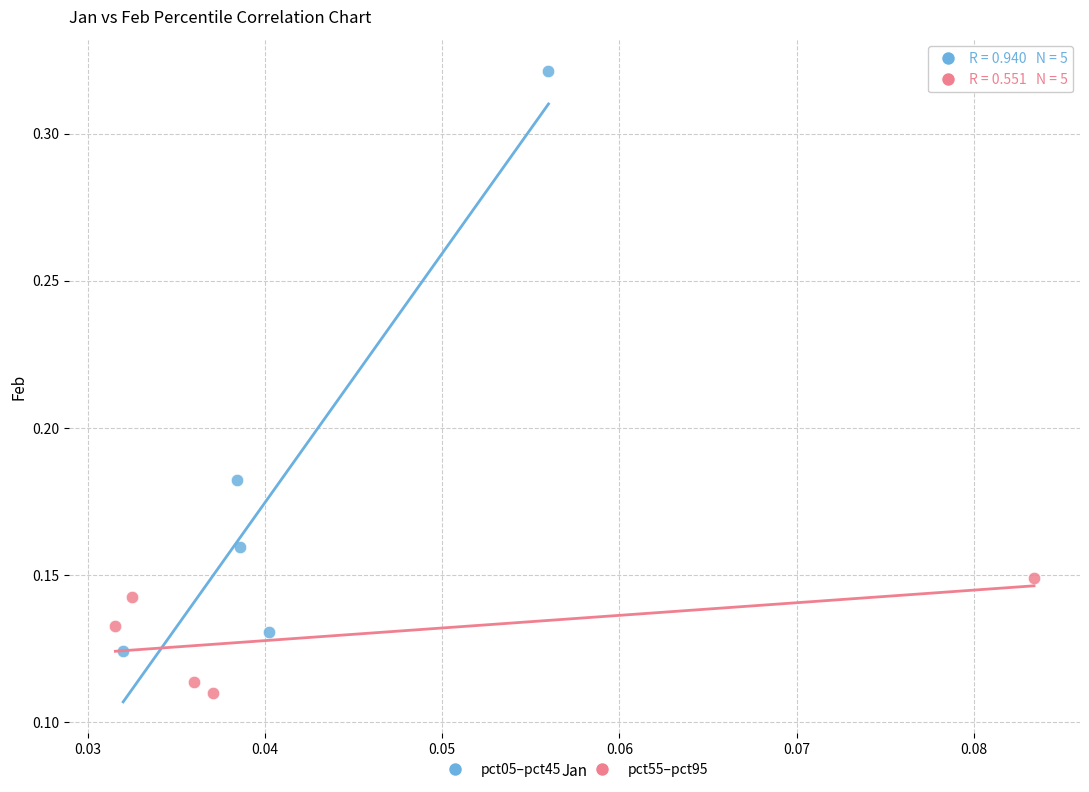

Which series has the widest spread of Y values?

pct05–pct45